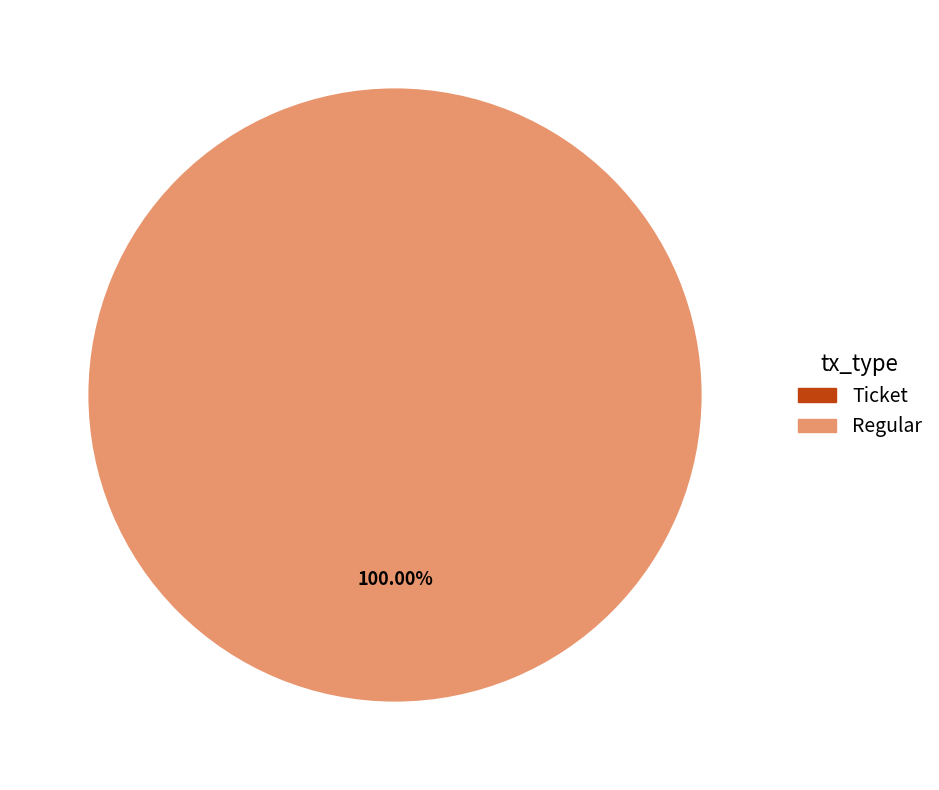

What is the change in value from Ticket to Regular?

+6